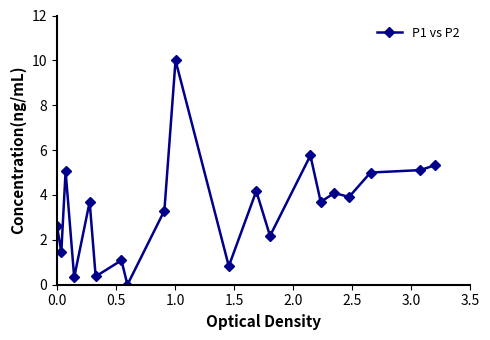

True or false: there are more than 1 points higher than both neighbors.

True